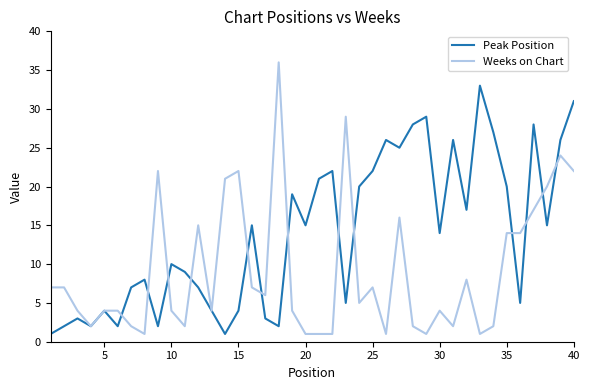

Which series has the largest total across all categories?

Peak Position